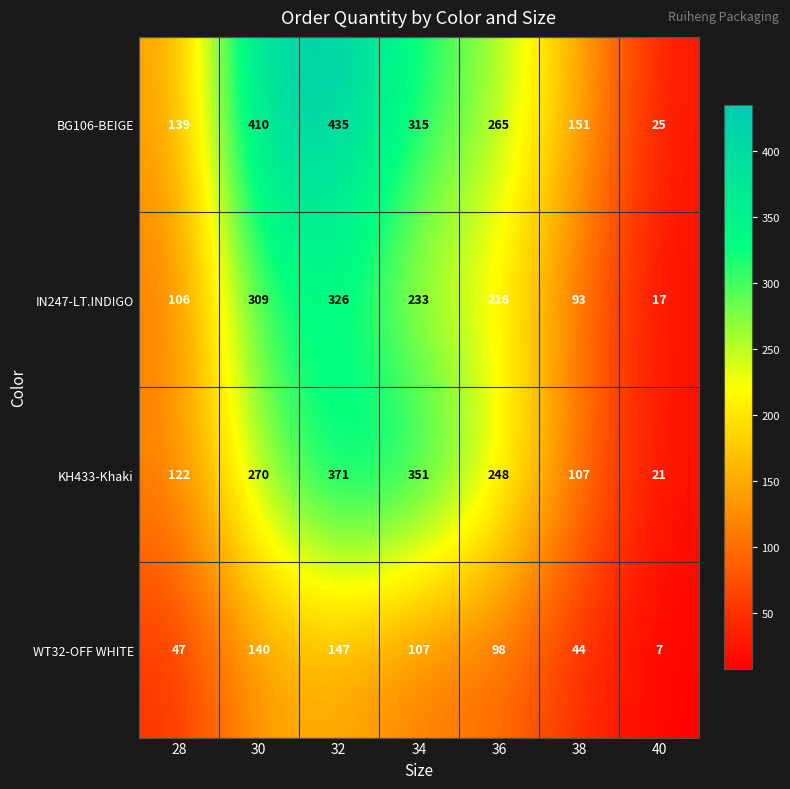

Which series has the largest range (max minus min)?

BG106-BEIGE